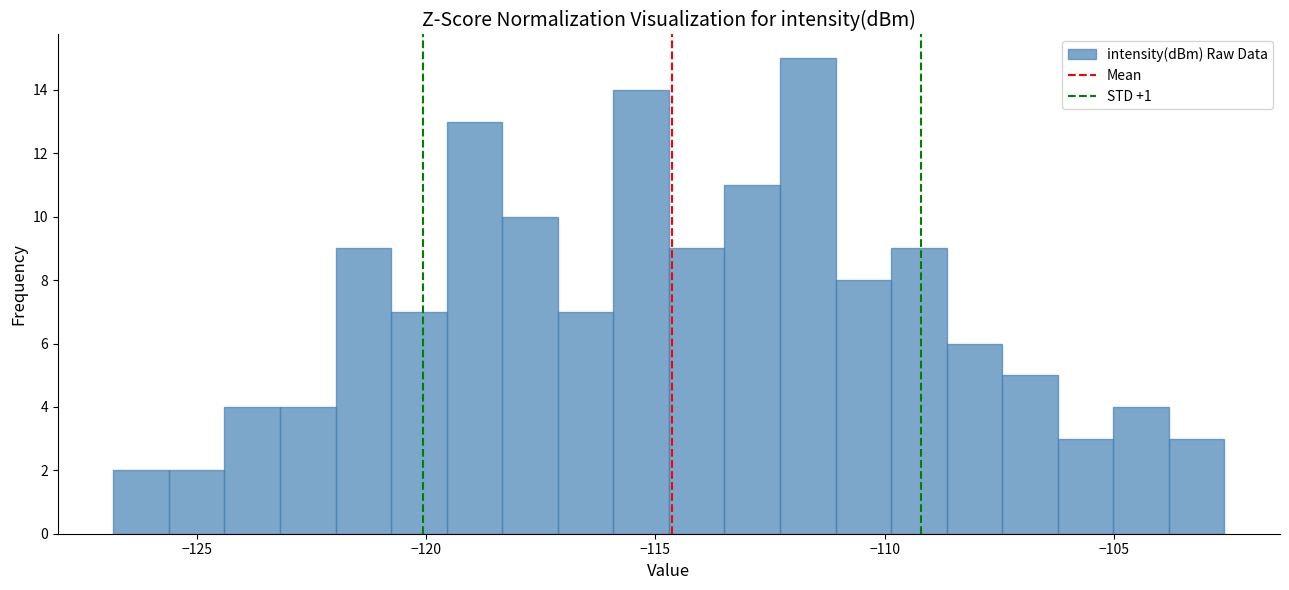

Read against the x-axis, roughly where is the centre of the tallest bar?

-111.5